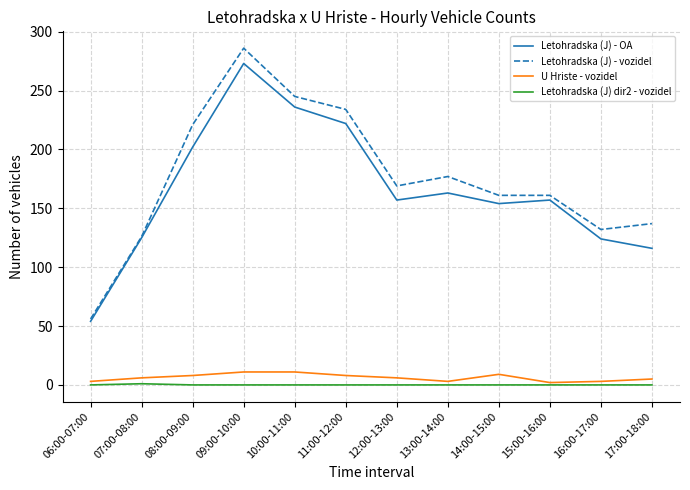

True or false: Letohradska (J) dir2 - vozidel and Letohradska (J) - vozidel intersect in this chart.

False